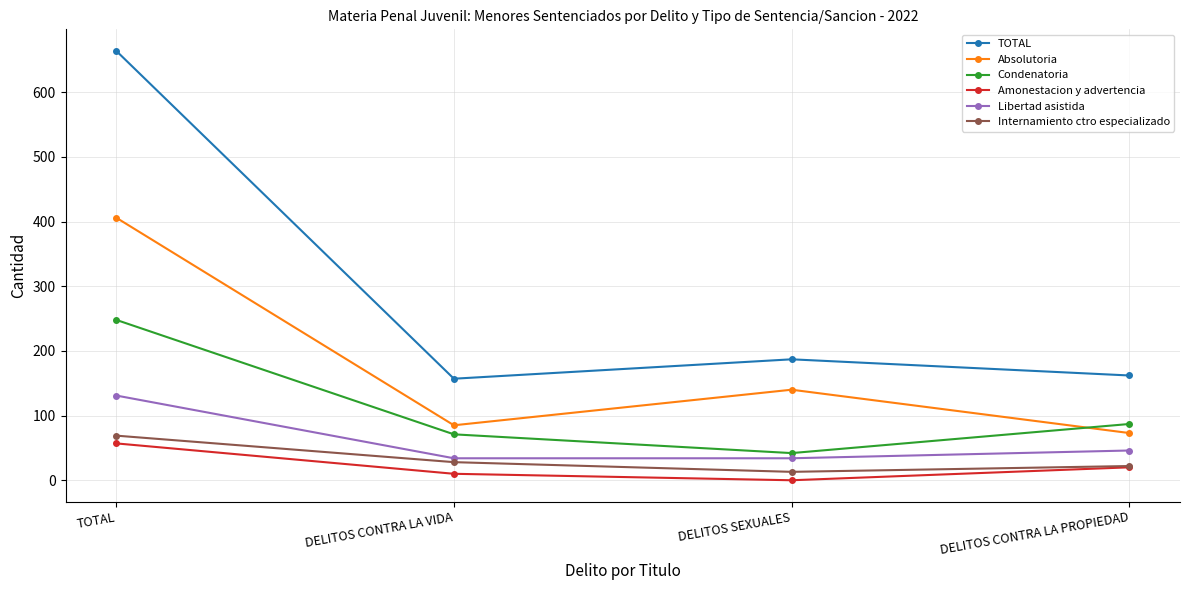

What value does the Libertad asistida series have at DELITOS CONTRA LA PROPIEDAD?

46